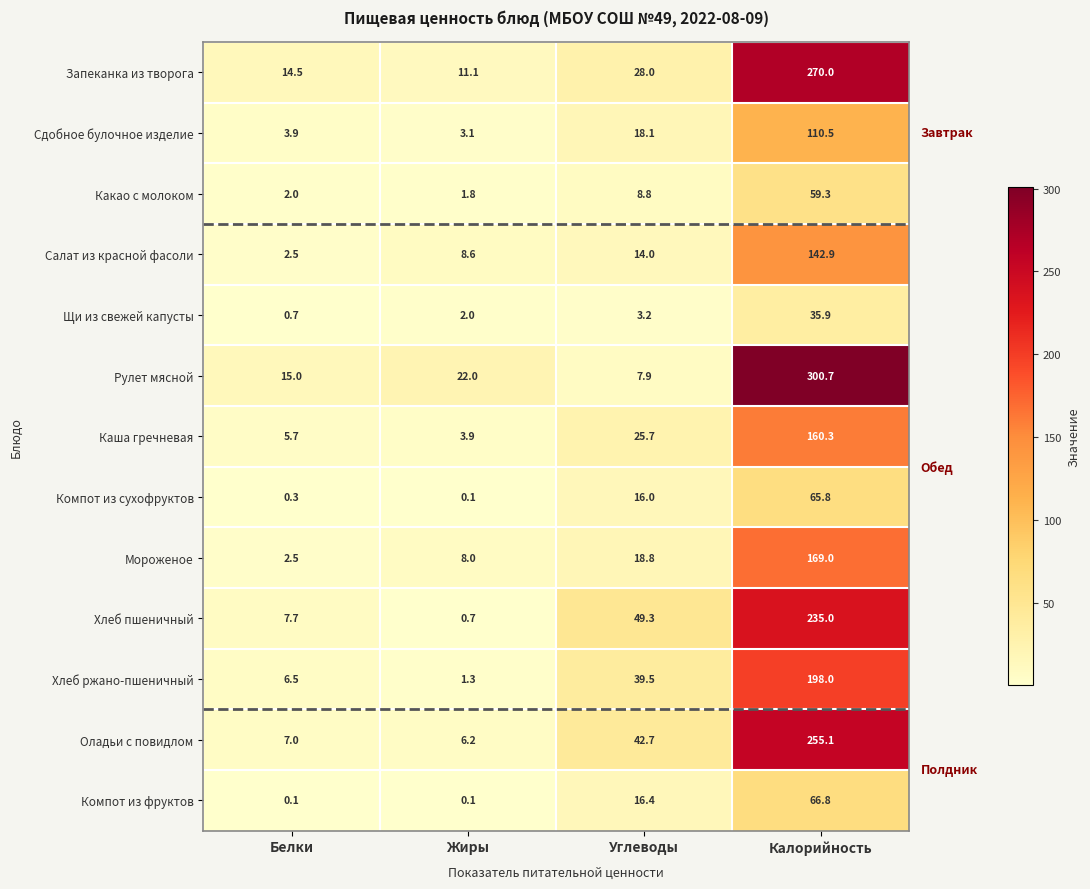

Which series has the largest range (max minus min)?

Рулет мясной